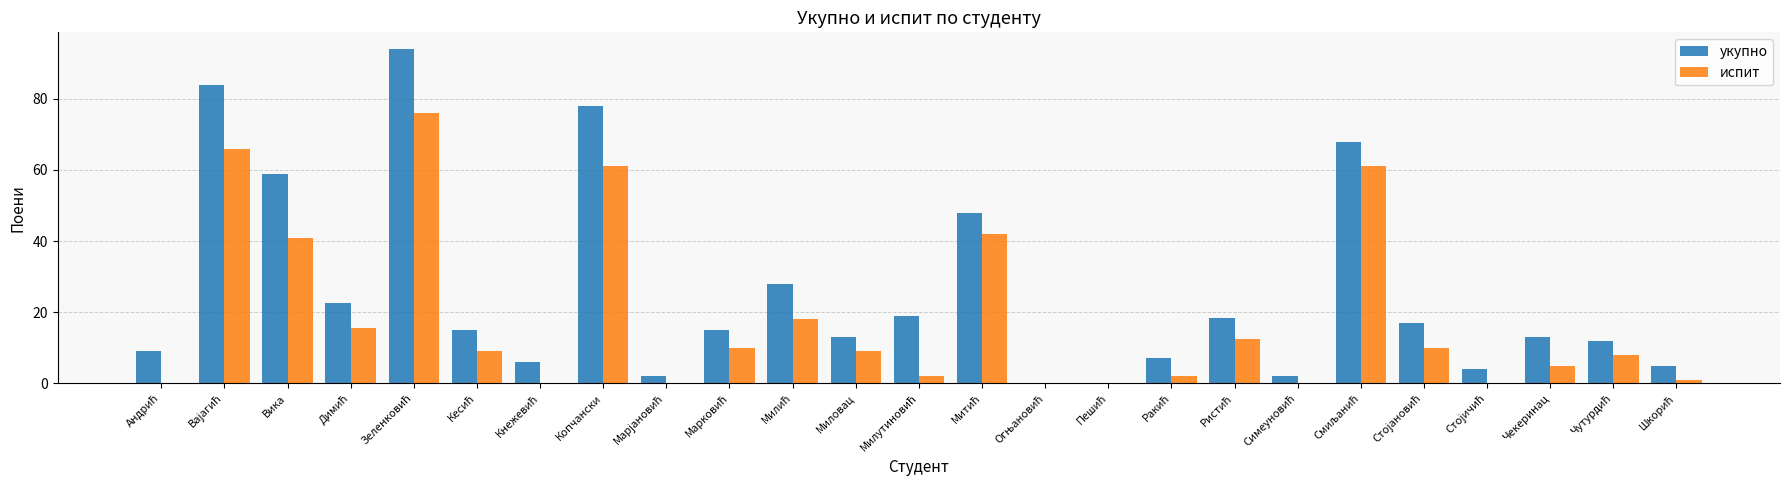

What is the sum of all укупно values?

639.0